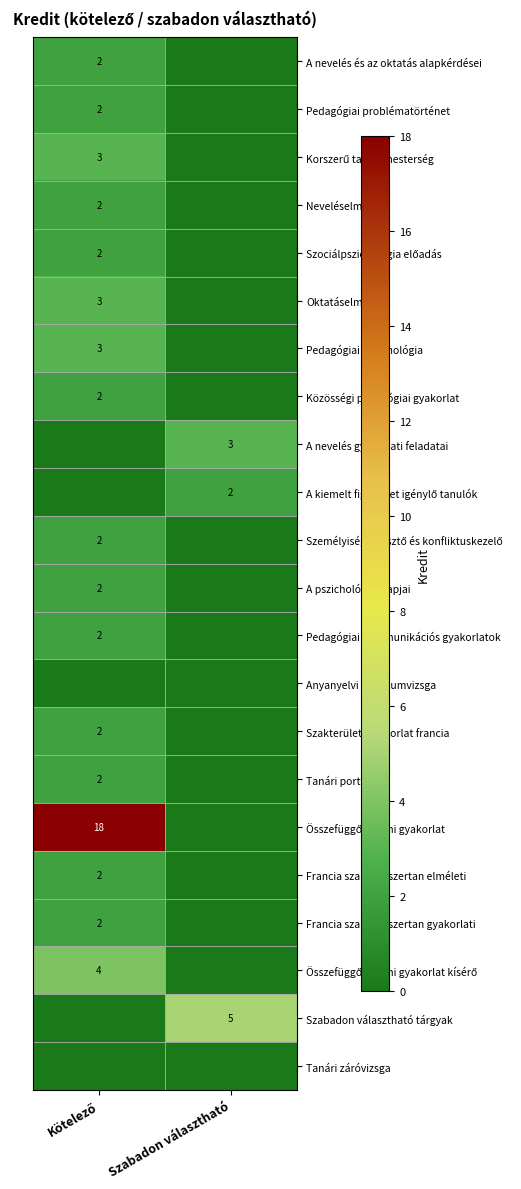

What is the difference between the maximum and minimum values in the Összefüggő egyéni gyakorlat series?

18